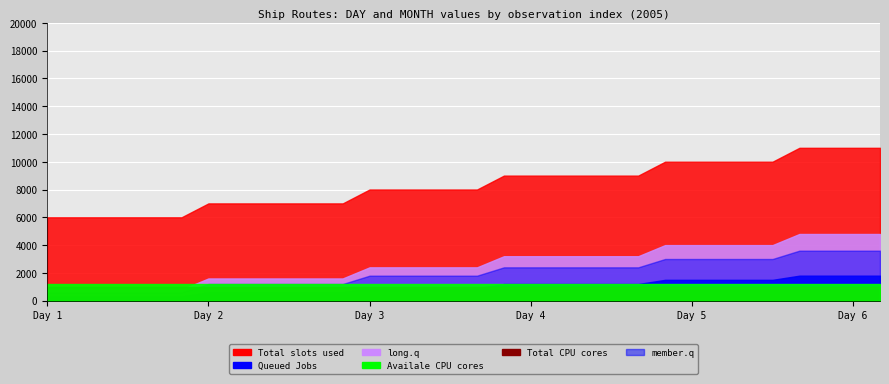

At how many categories does at least one series exceed 14?

32